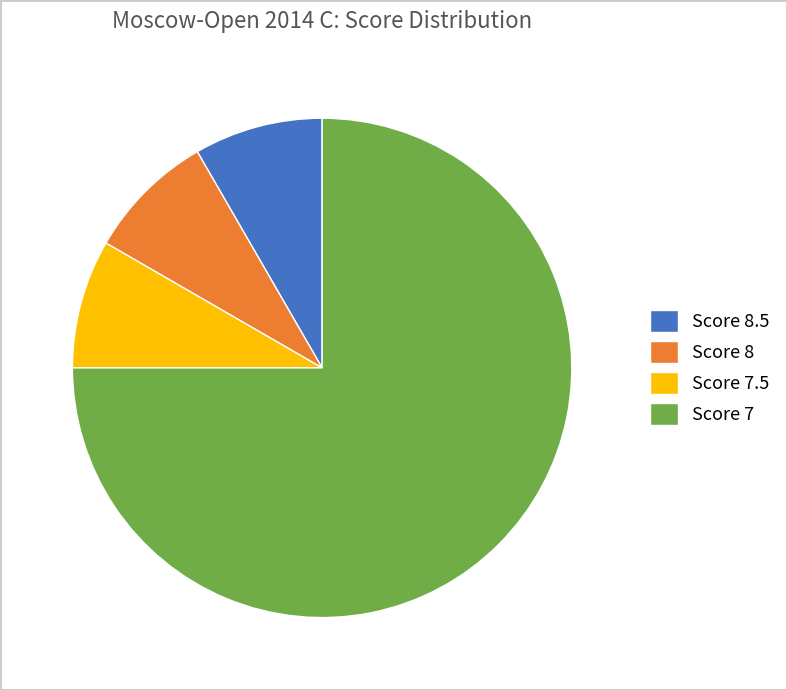

Which category accounts for the majority?

Score 7